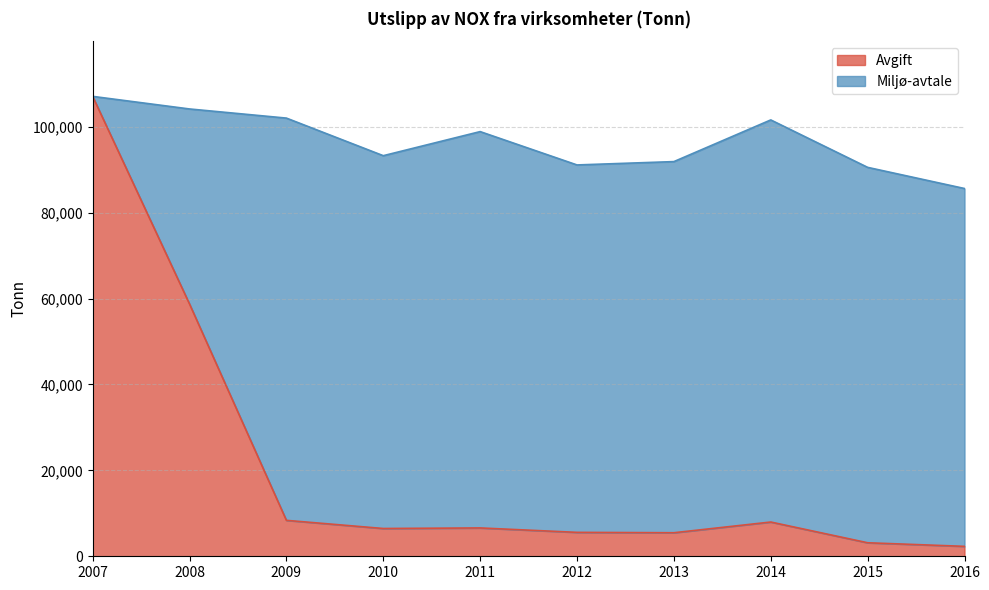

The value of Avgift at 2008 is 58739. True or false?

True